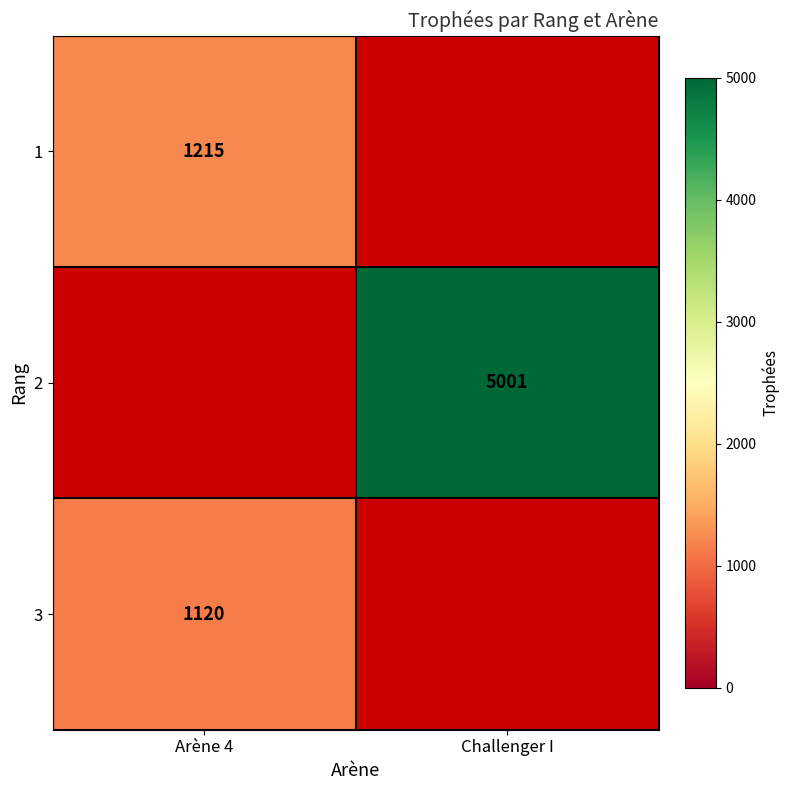

Is it true that 3 equals 1120 at Arène 4?

True